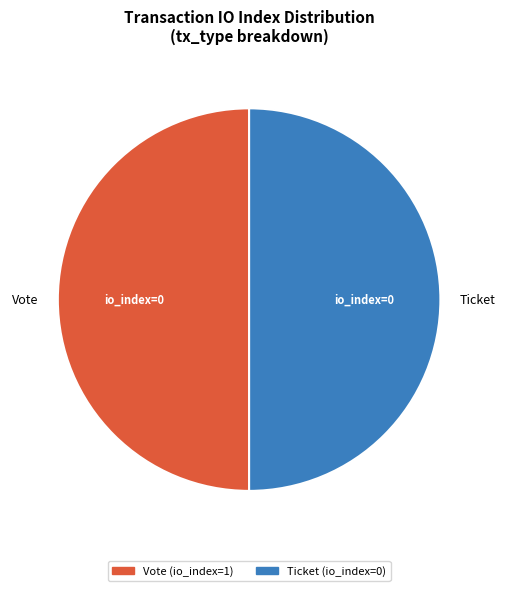

Do Vote (io_index=1) and Ticket (io_index=0) together represent more than half of the pie?

Yes